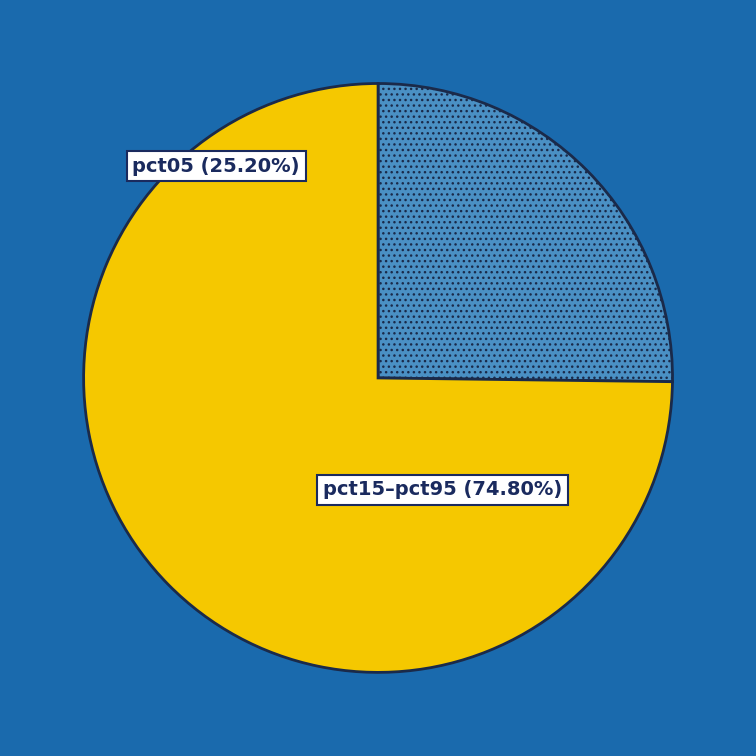

What percentage is the pct55 slice, to the nearest percent?

8%